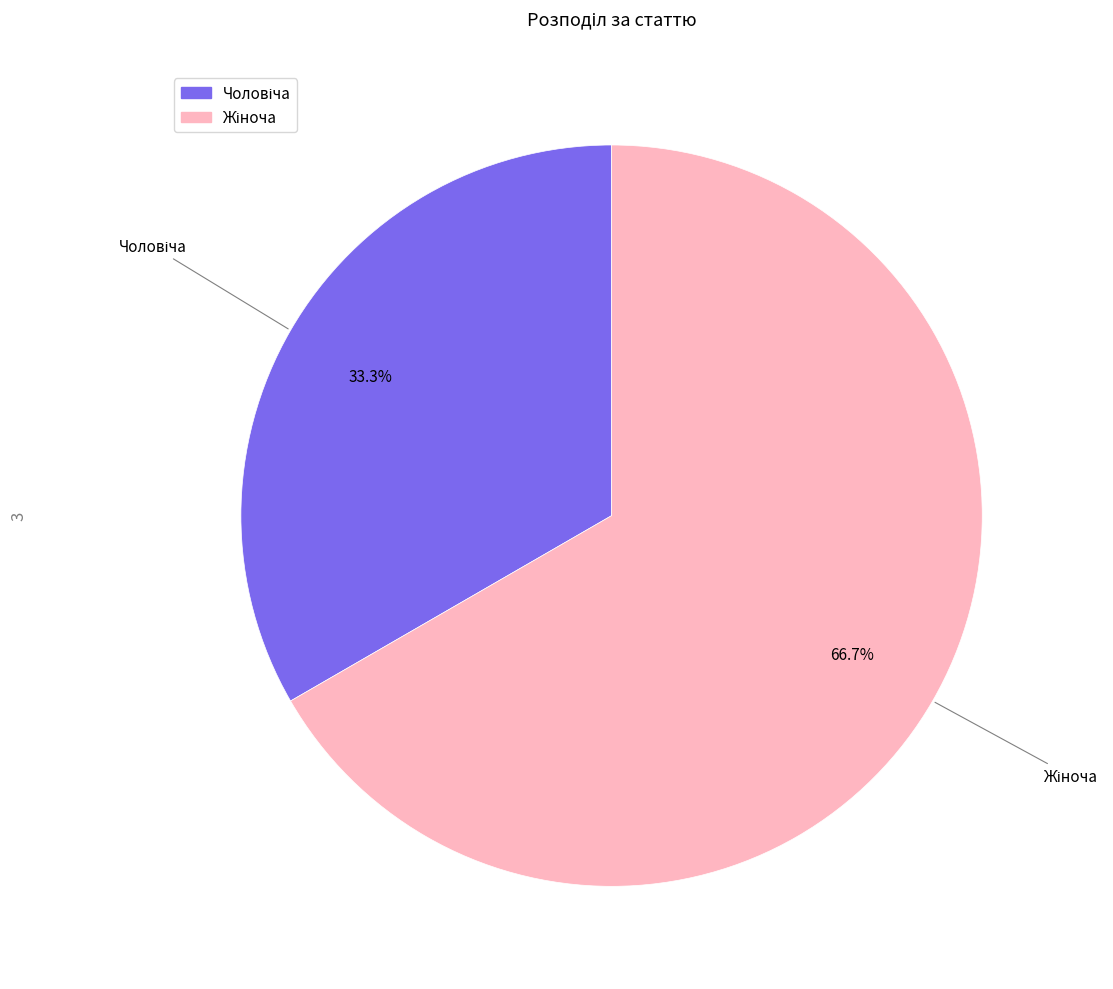

How many slices are in this pie chart?

2